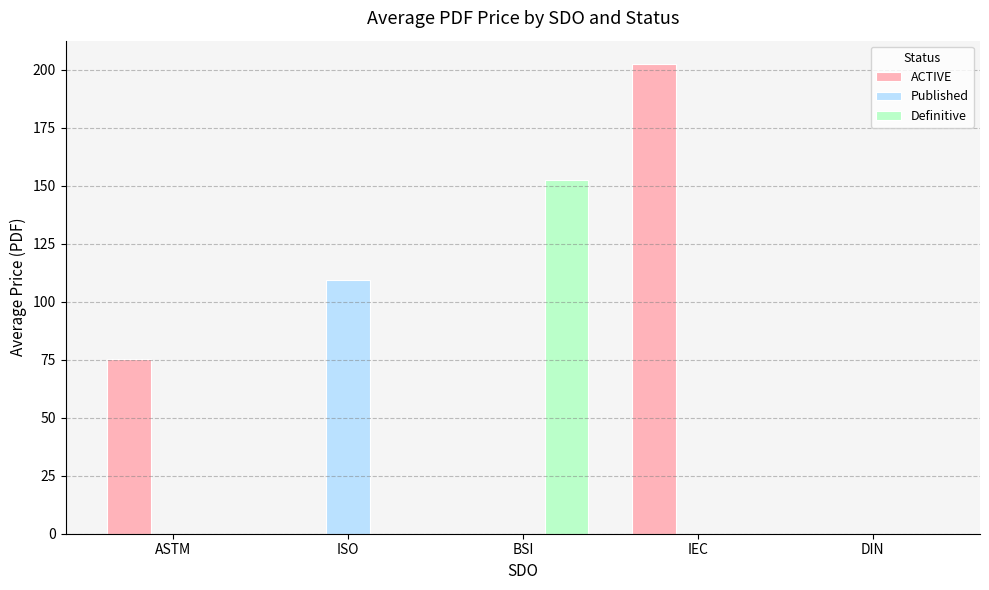

At which category is the sum across all series the highest?

IEC